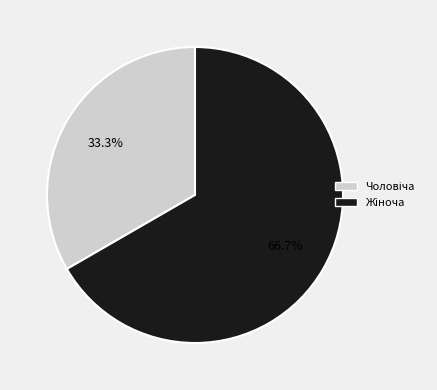

Is there a majority slice in this chart?

Yes